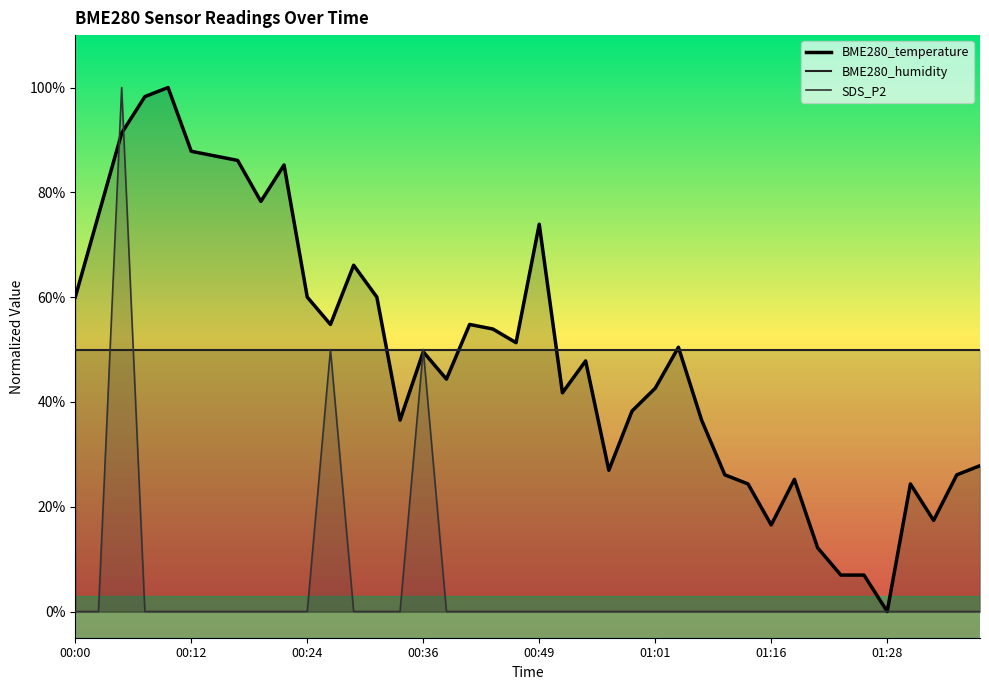

Which series has the widest spread of values?

BME280_temperature